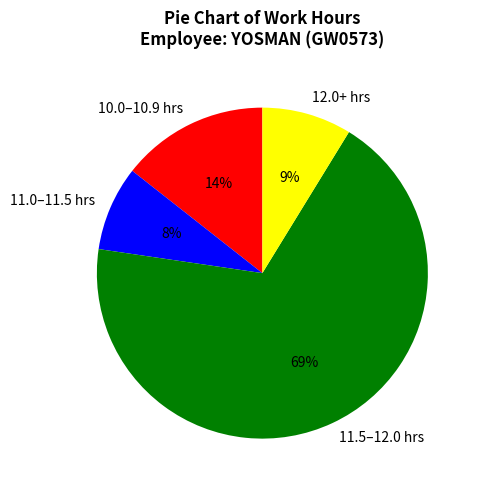

Which category has the biggest portion of the pie?

11.5–12.0 hrs